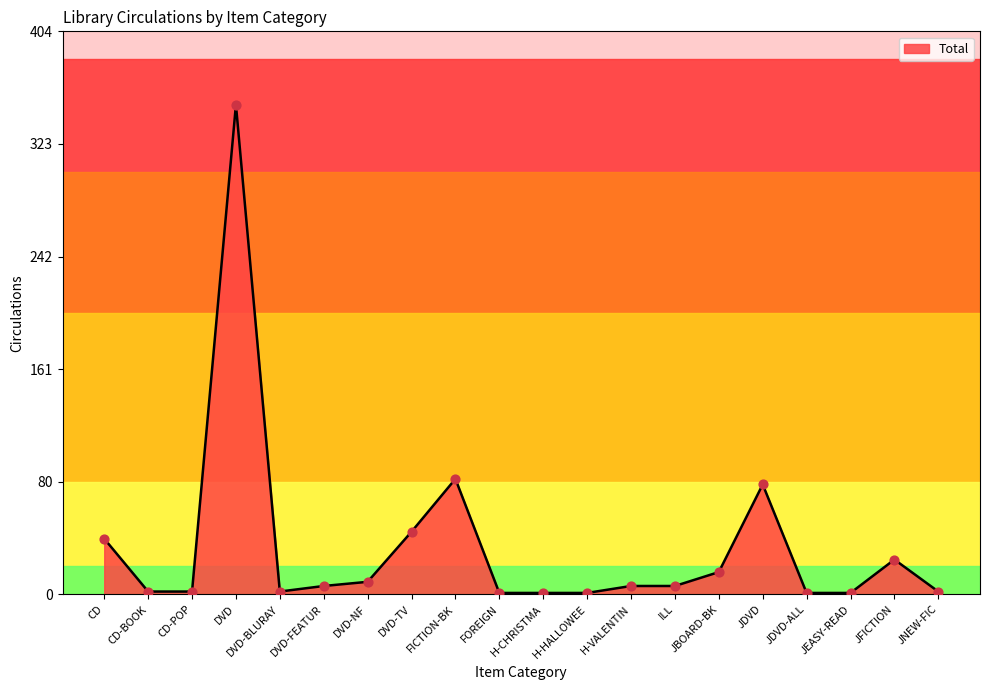

Approximately how many times larger is the value at H-CHRISTMA compared to JBOARD-BK?

0.1